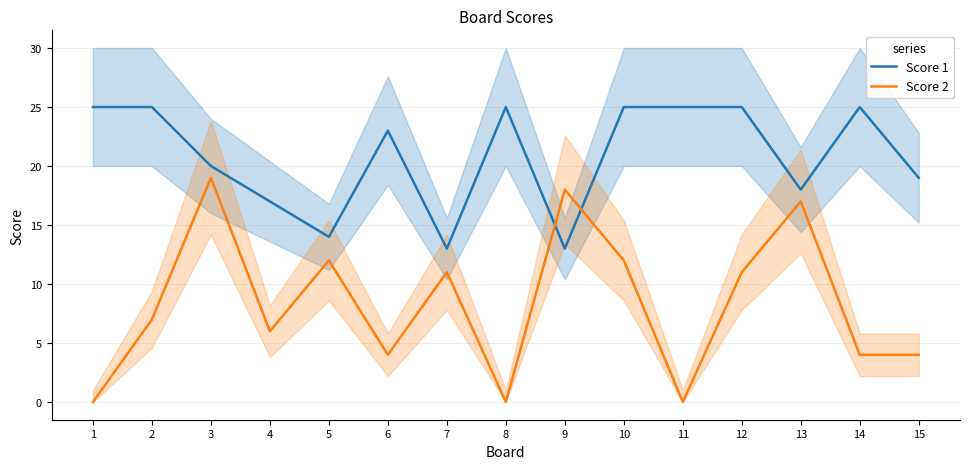

What are all the series names shown in the legend?

Score 1, Score 2